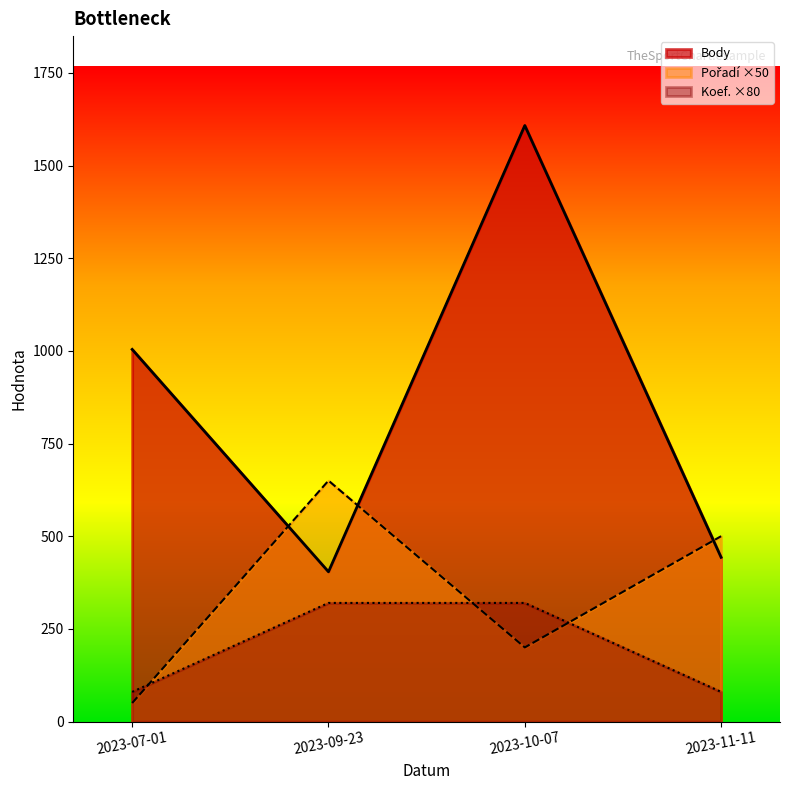

True or false: Koef. has a value of 1 at 2023-11-11.

True